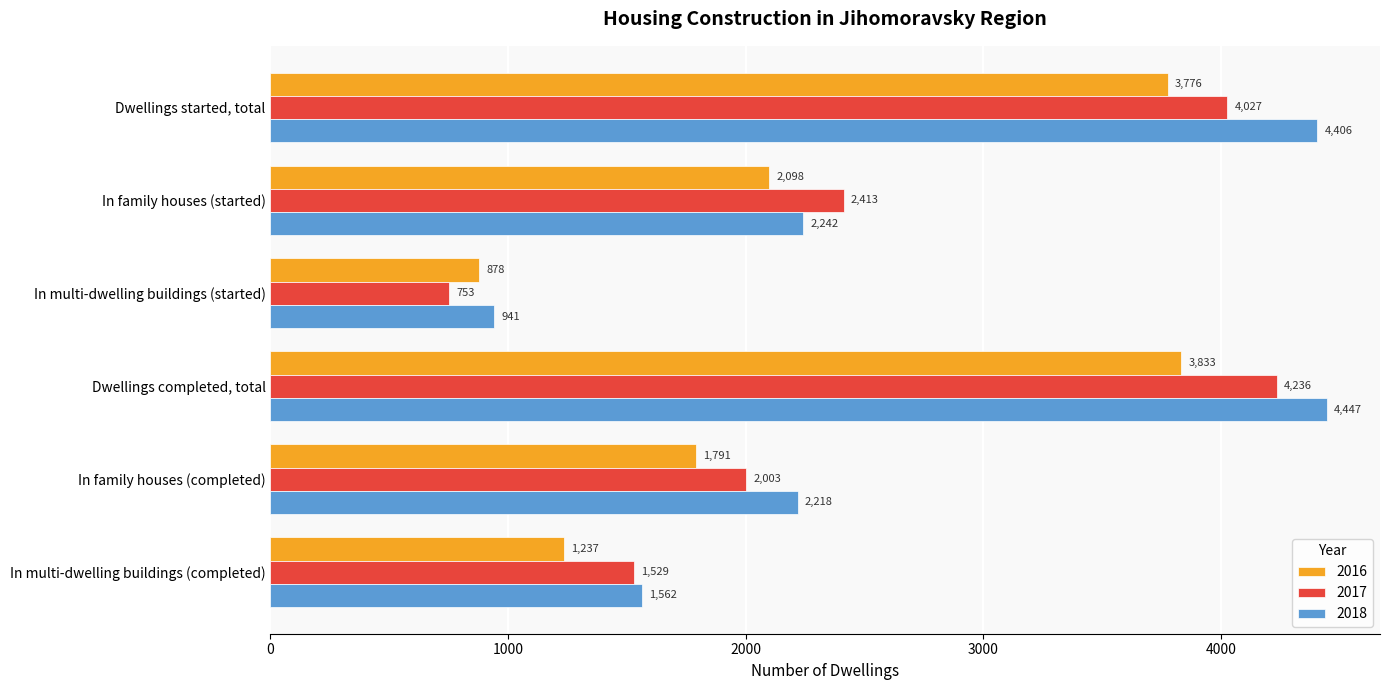

True or false: 2017 has a value of 674 at In multi-dwelling buildings (completed).

False